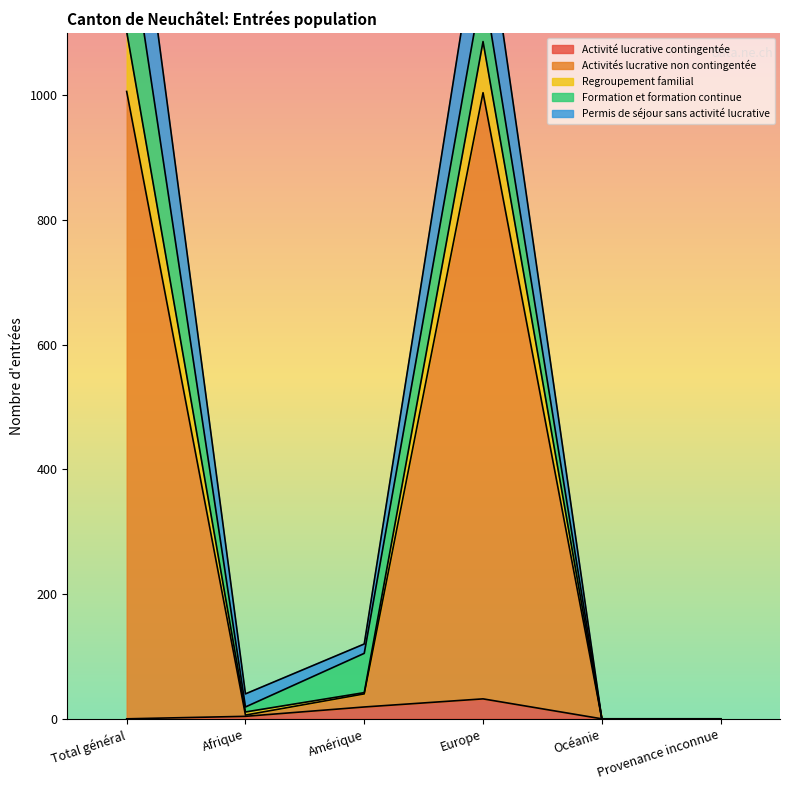

At which category does the chart reach its minimum across all series?

Total général